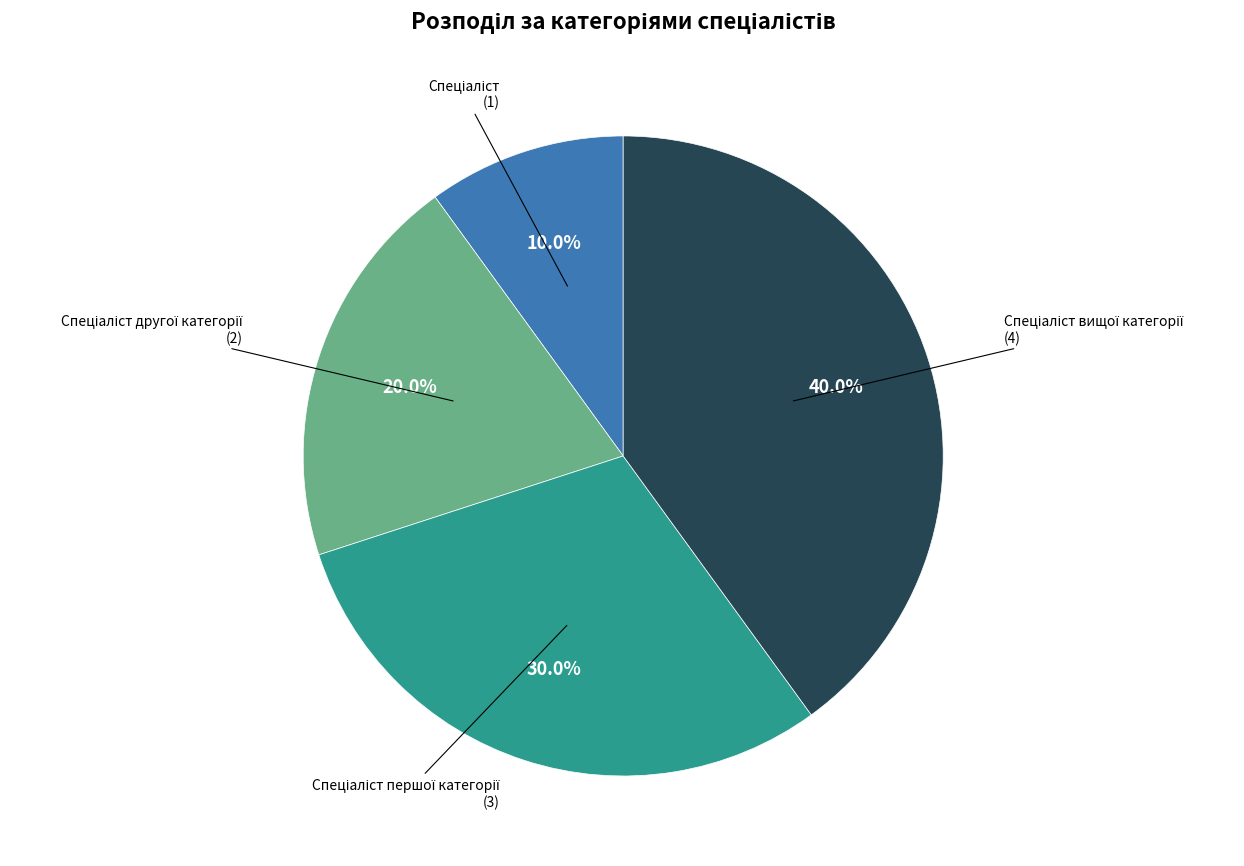

Is there a majority slice in this chart?

No